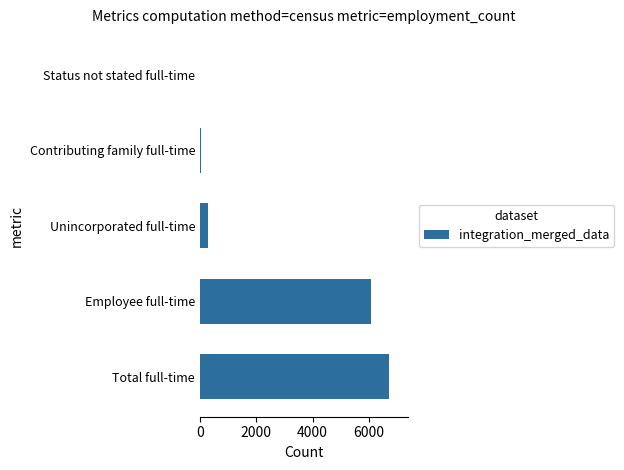

The value at Total full-time is 6729. True or false?

True